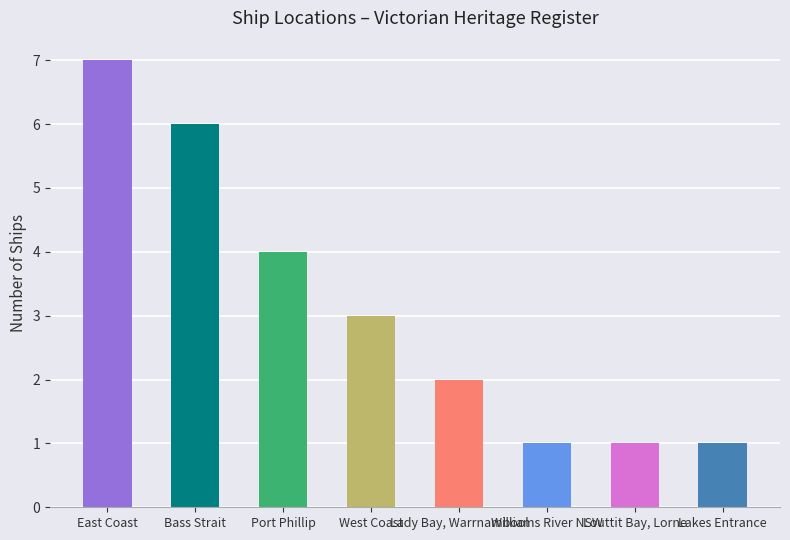

What is the average value?

3